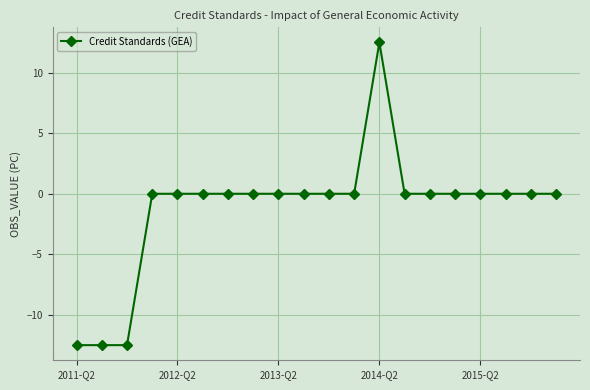

What is the maximum value shown in the chart?

12.5